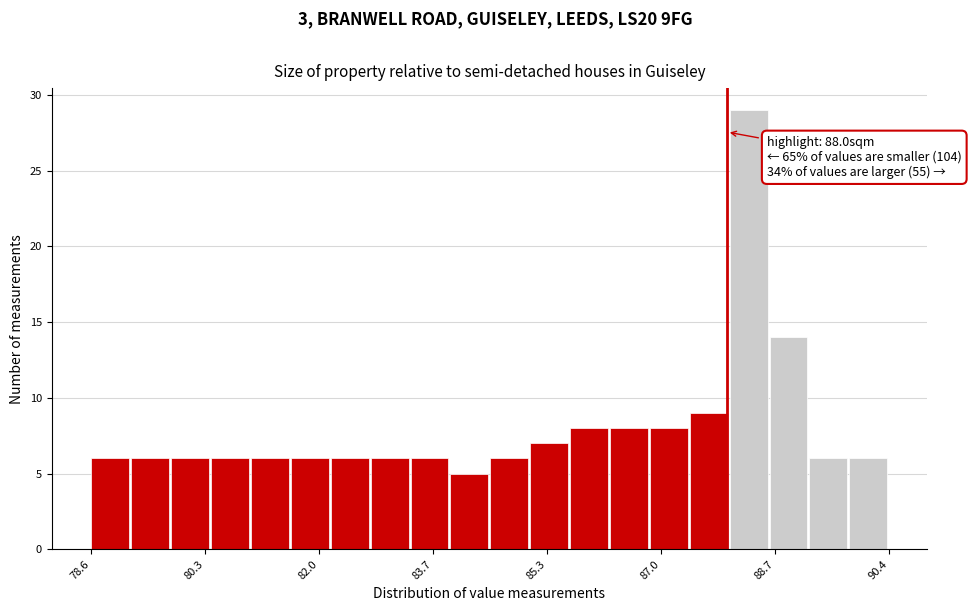

Read against the x-axis, roughly where is the centre of the tallest bar?

88.4